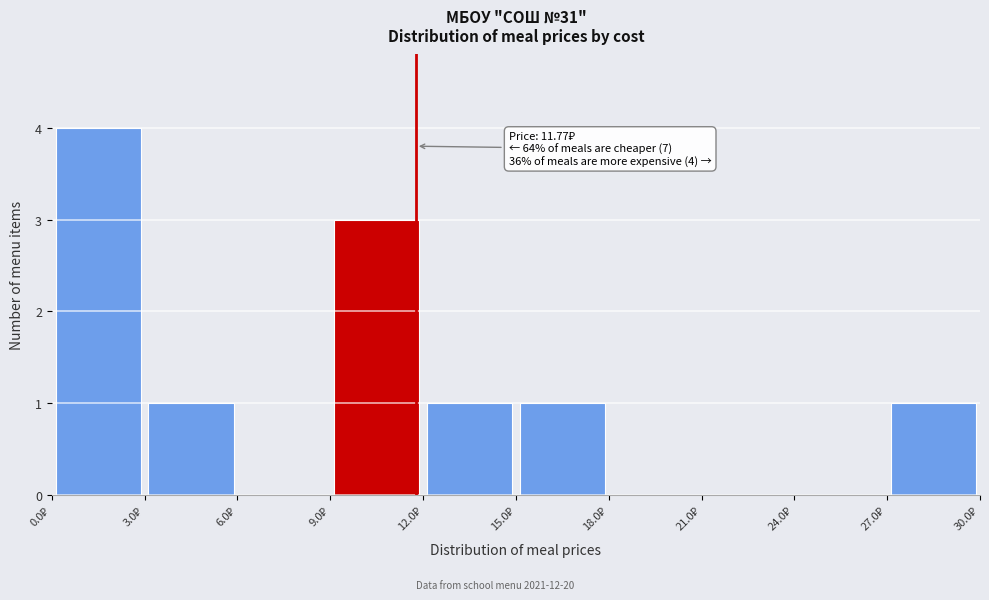

Over which range of the x-axis is the bar tallest?

0 to 3